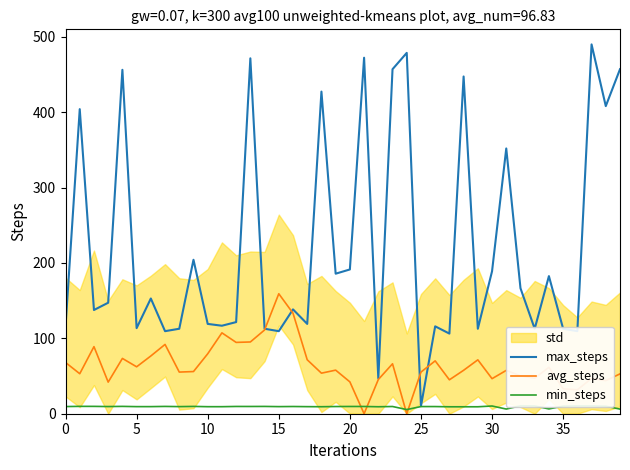

Does the chart display data point markers on the line(s)?

No